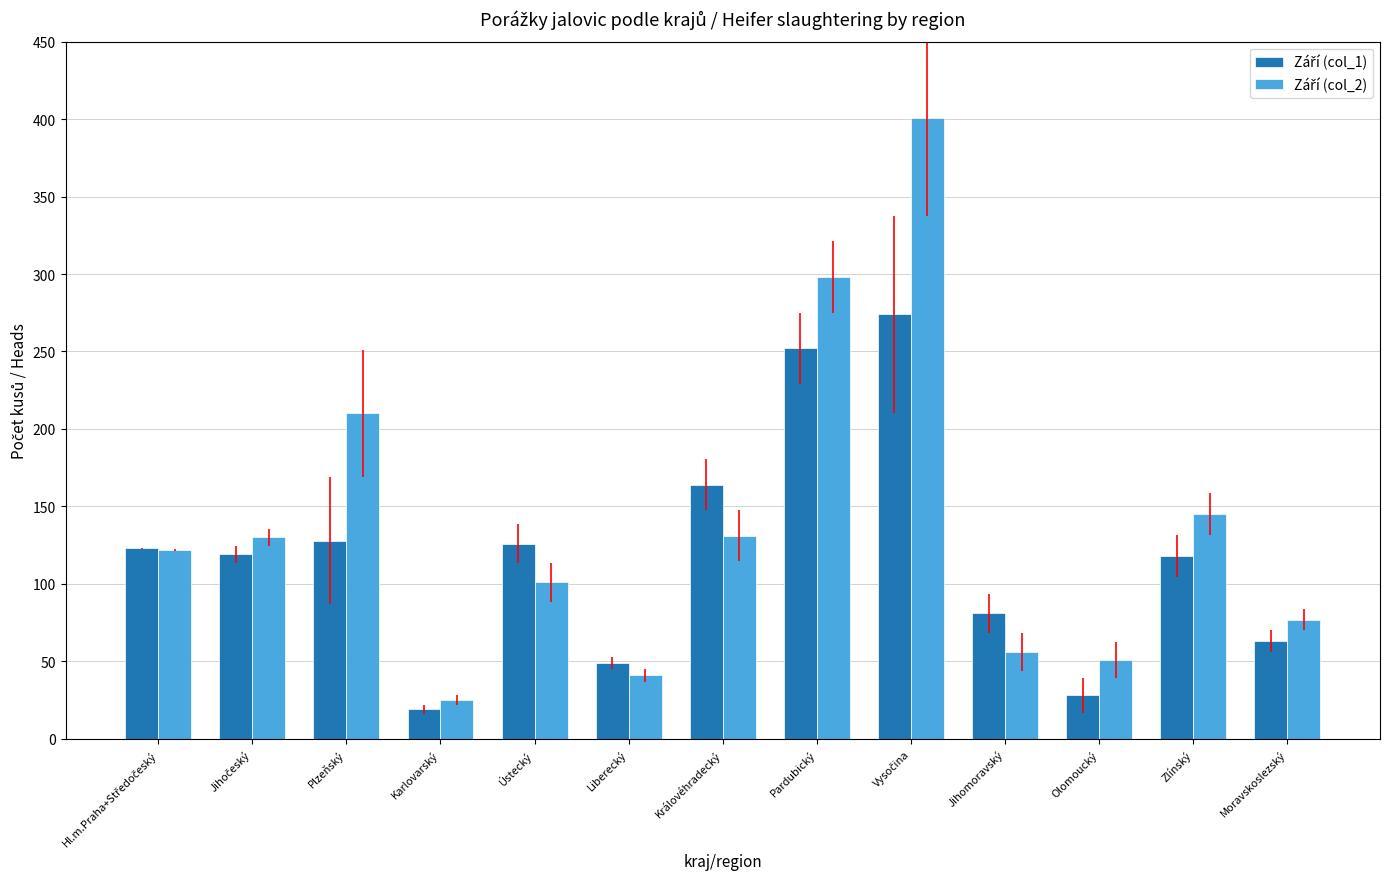

How many bars are there in each group?

2